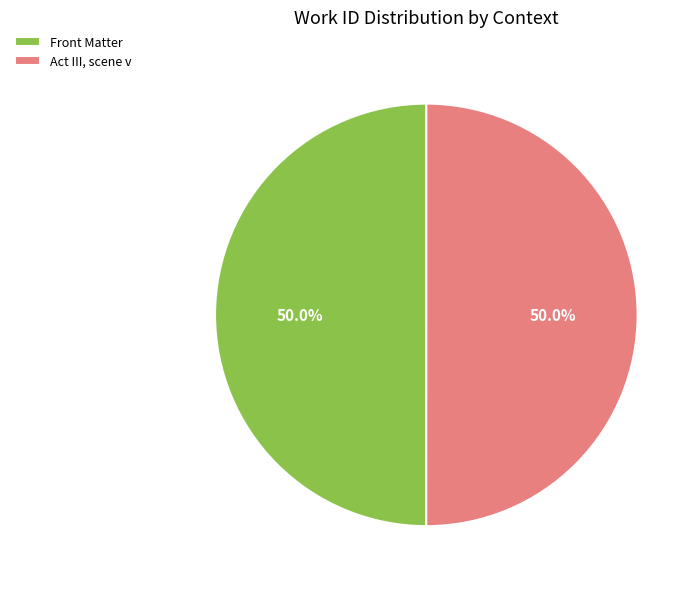

What percentage is NOT represented by Act III, scene v?

50.0%